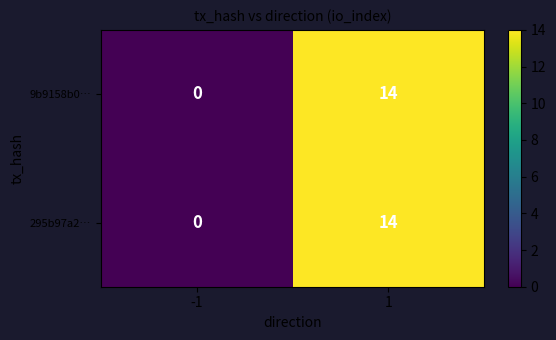

What is the maximum value for 295b97a2…?

14